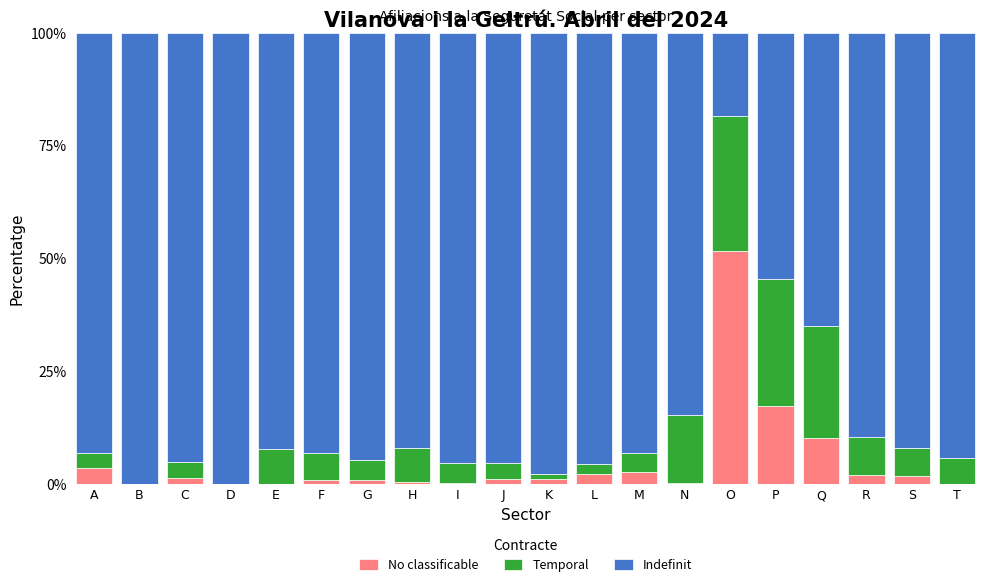

Count the number of categories in the chart.

20